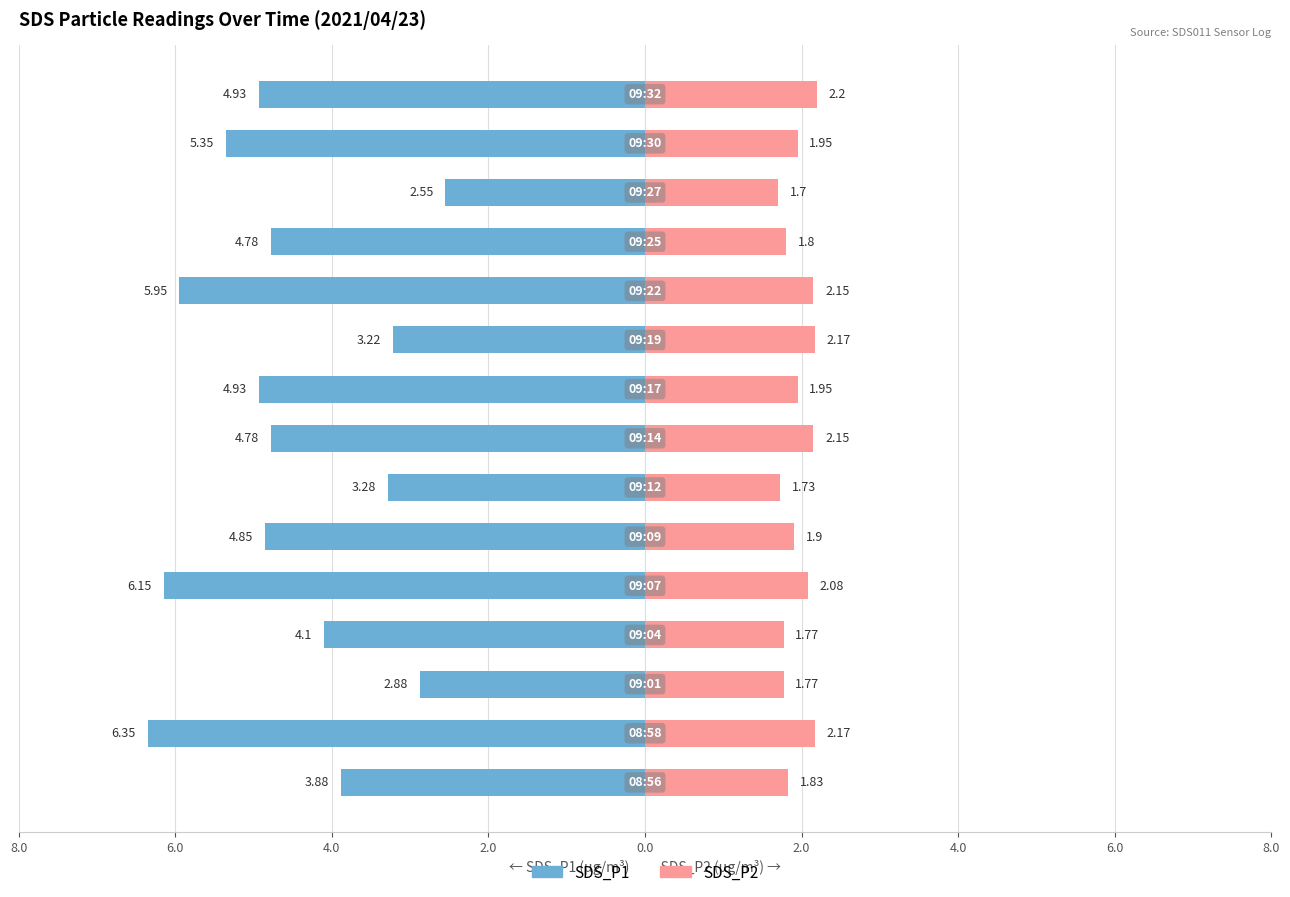

Between 4.0 and 4.0, which is larger?

4.0